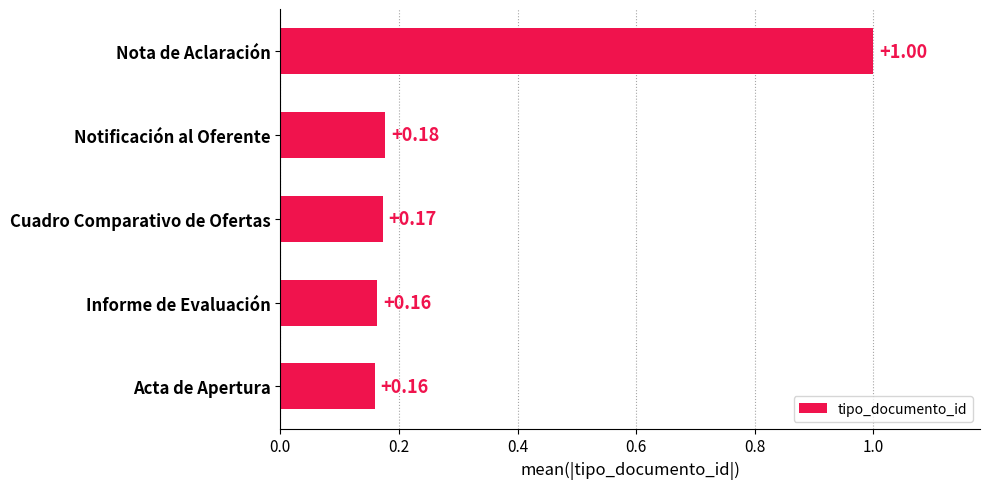

How many bars are there in total?

5